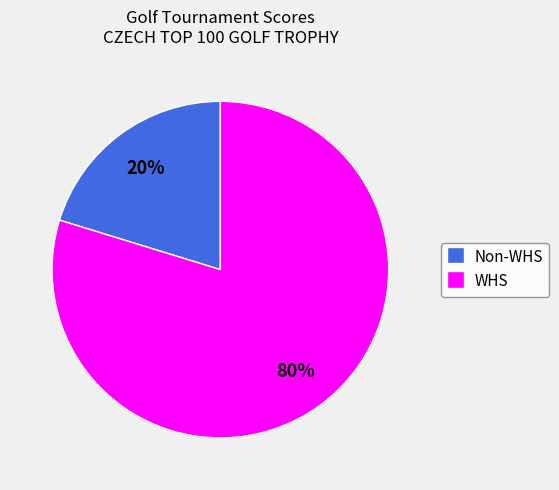

Is the sum of WHS and Non-WHS greater than half?

Yes